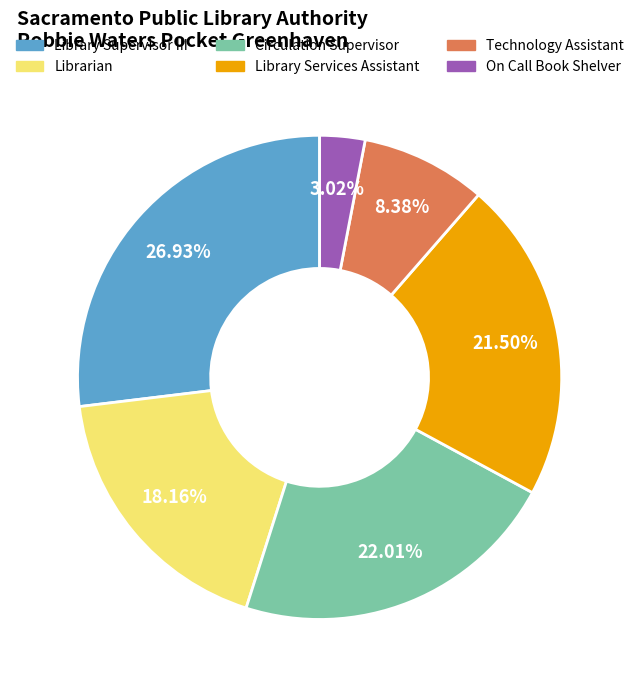

To the nearest percent, what is the combined percentage of Technology Assistant and Circulation Supervisor?

30%